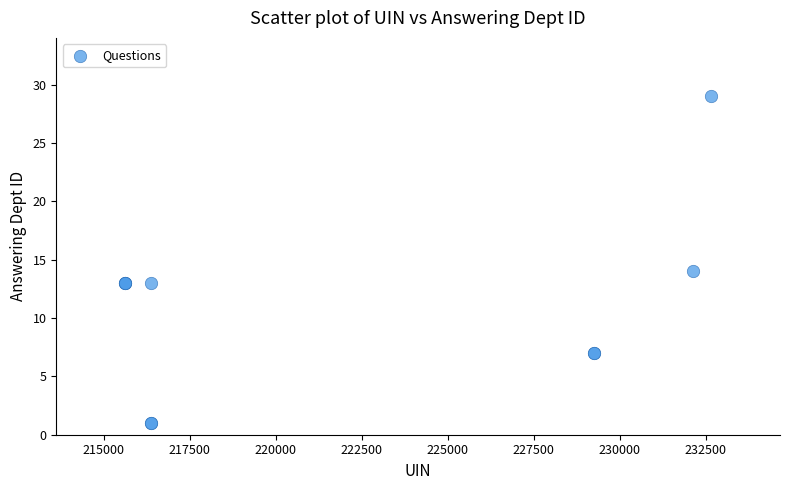

What Y value in the scatter plot is closest to 15?

14